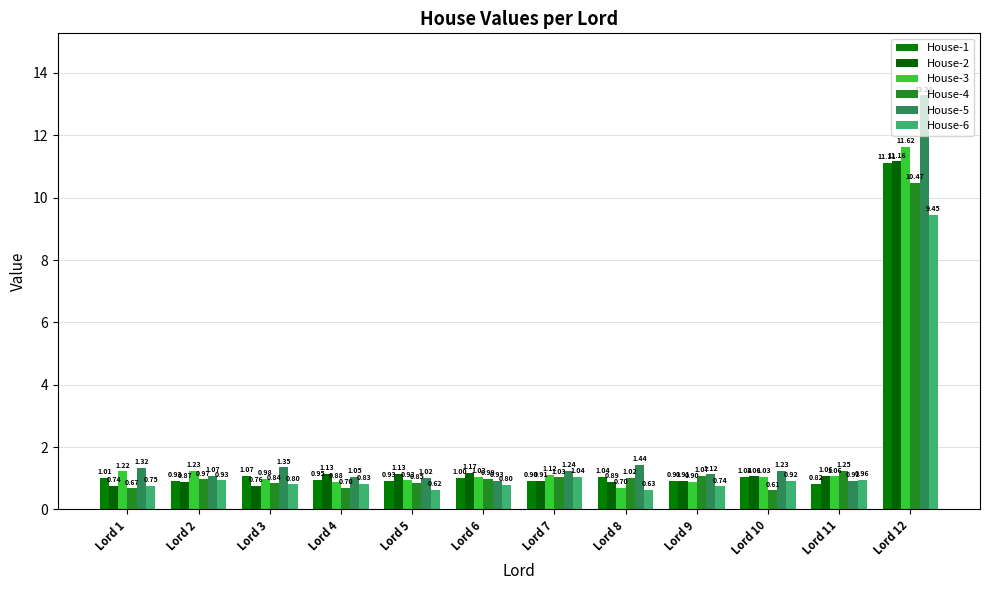

At which category does the chart reach its minimum across all series?

Lord 10